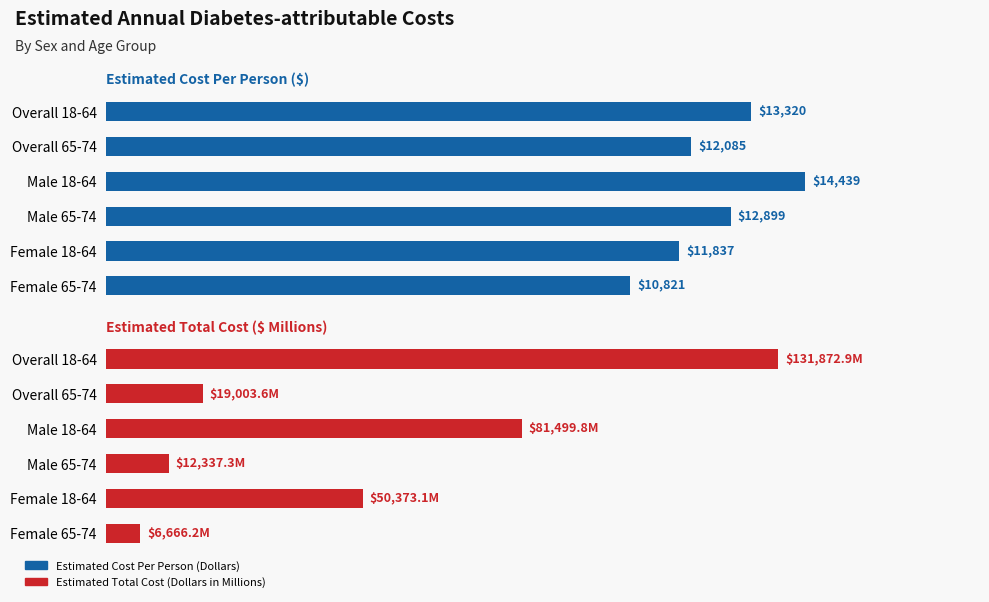

The value of Estimated Cost Per Person (Dollars) at Overall 18-64 is 13320.0. True or false?

True